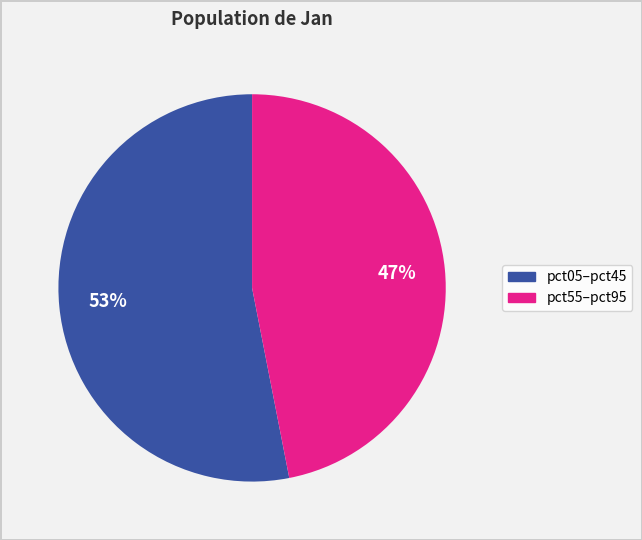

Is there a majority slice in this chart?

Yes